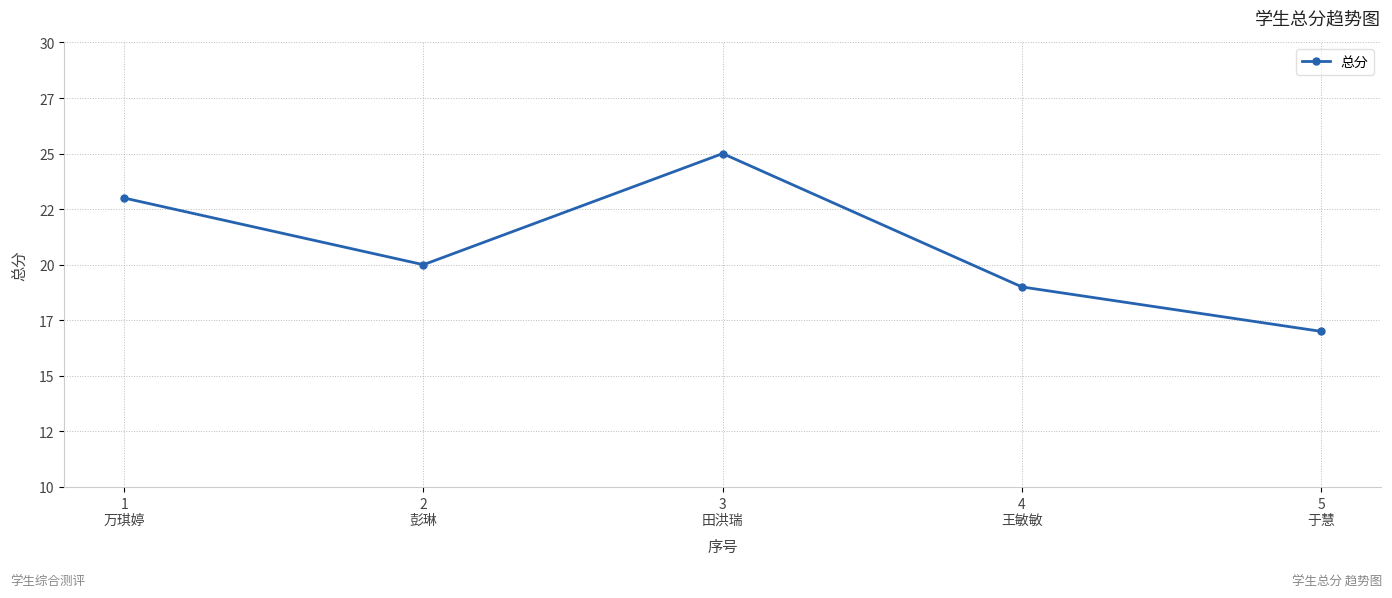

Reading left to right, extract all data points from this chart.

1
万琪婷=23	2
彭琳=20	3
田洪瑞=25	4
王敏敏=19	5
于慧=17